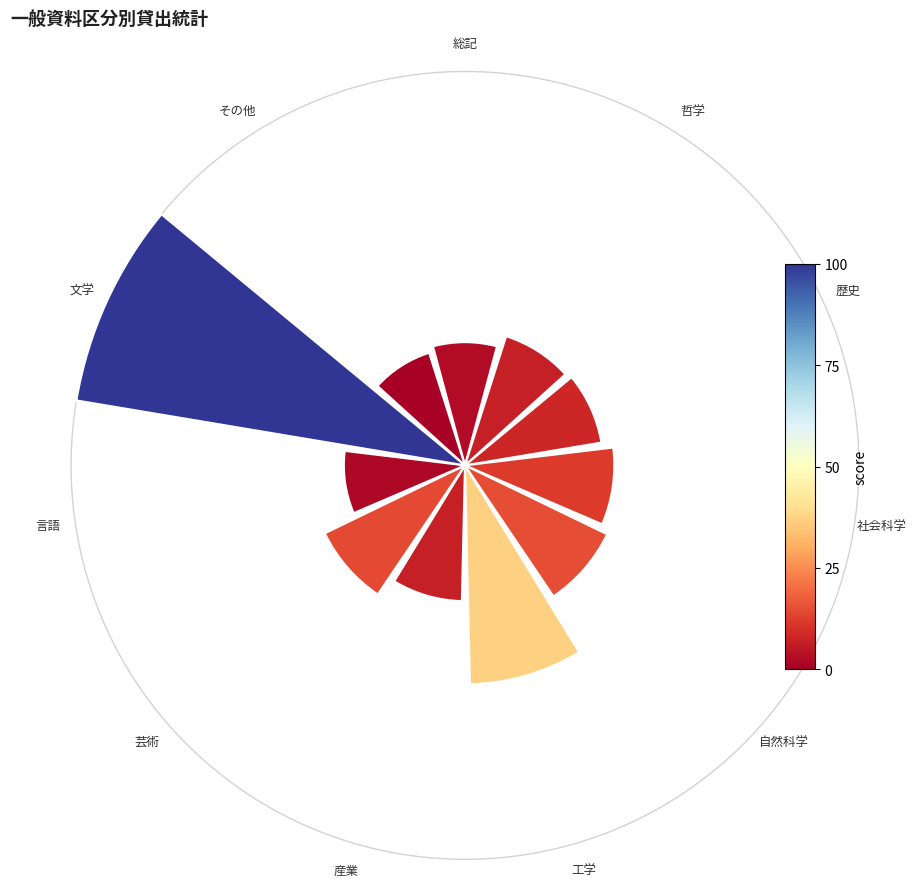

Does any single category account for the majority?

No